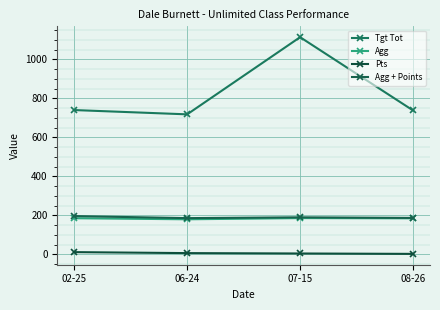

What is the difference between the second highest and second lowest values in the Agg series?

0.5